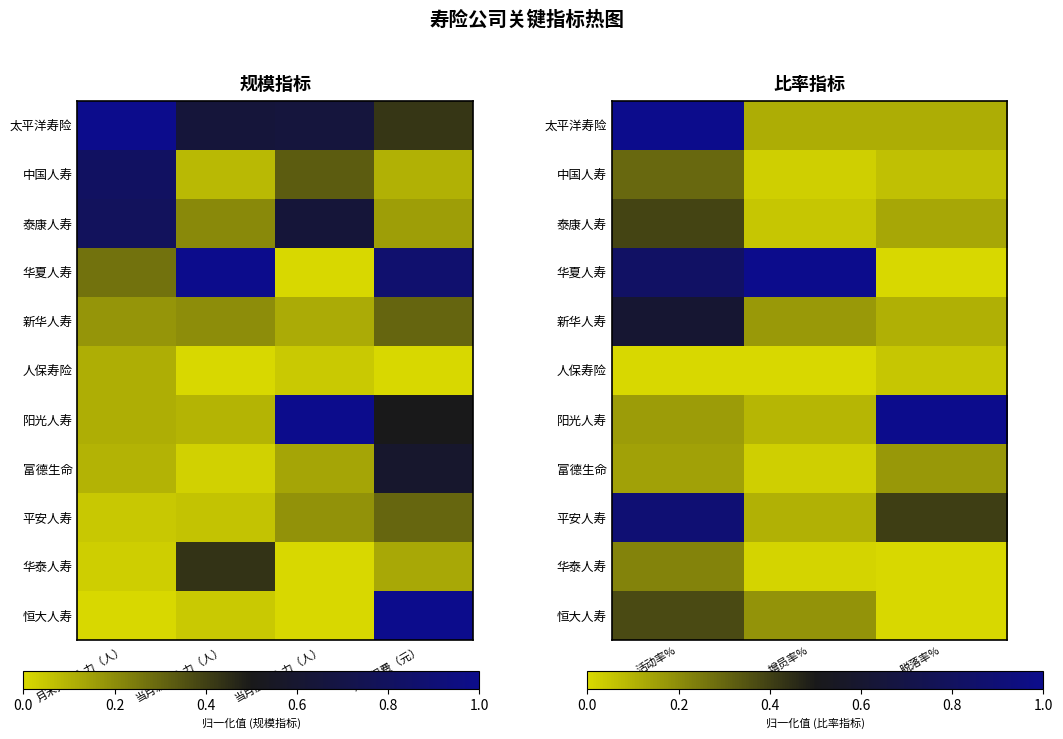

What is the difference between the maximum and minimum values in the 中国人寿 series?

0.3